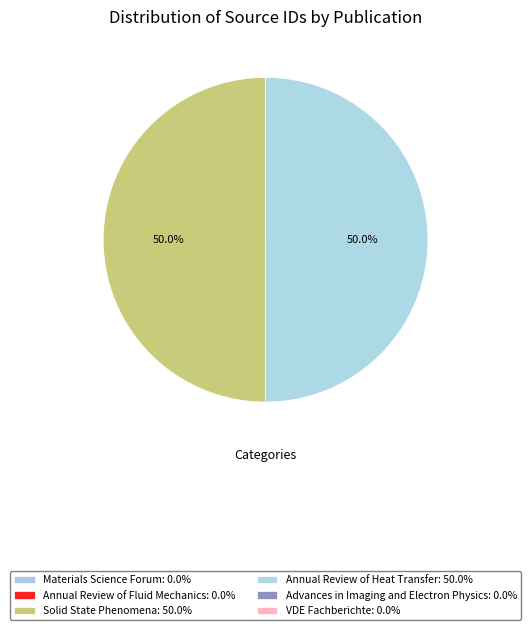

To the nearest percent, what is the difference between the Annual Review of Heat Transfer and VDE Fachberichte slice percentages?

50%